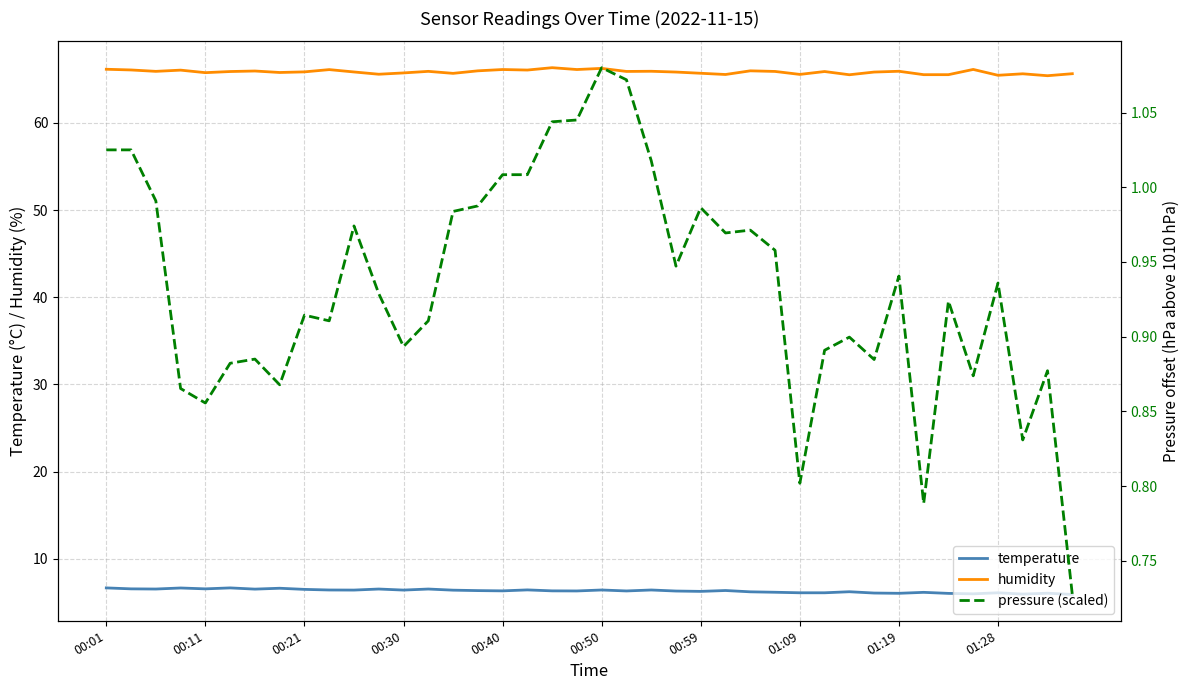

Is it true that humidity equals 18.1 at 19?

False